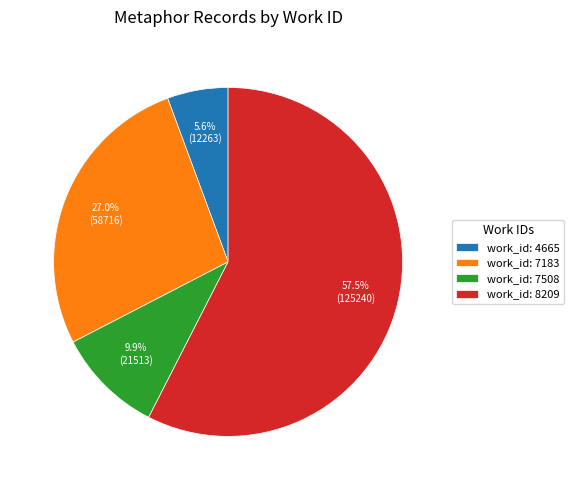

Which has a higher value, work_id: 7508 or work_id: 7183?

work_id: 7183